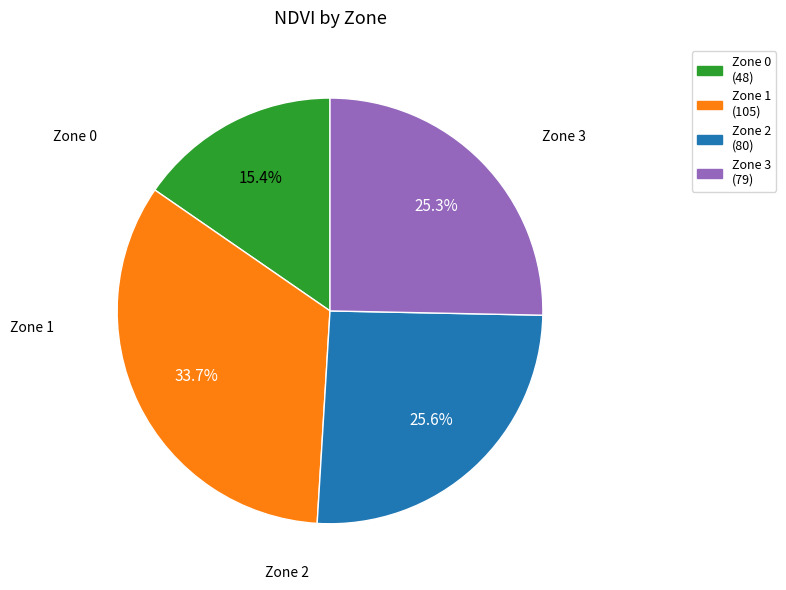

What percentage is the Zone 0 slice, to the nearest percent?

15%